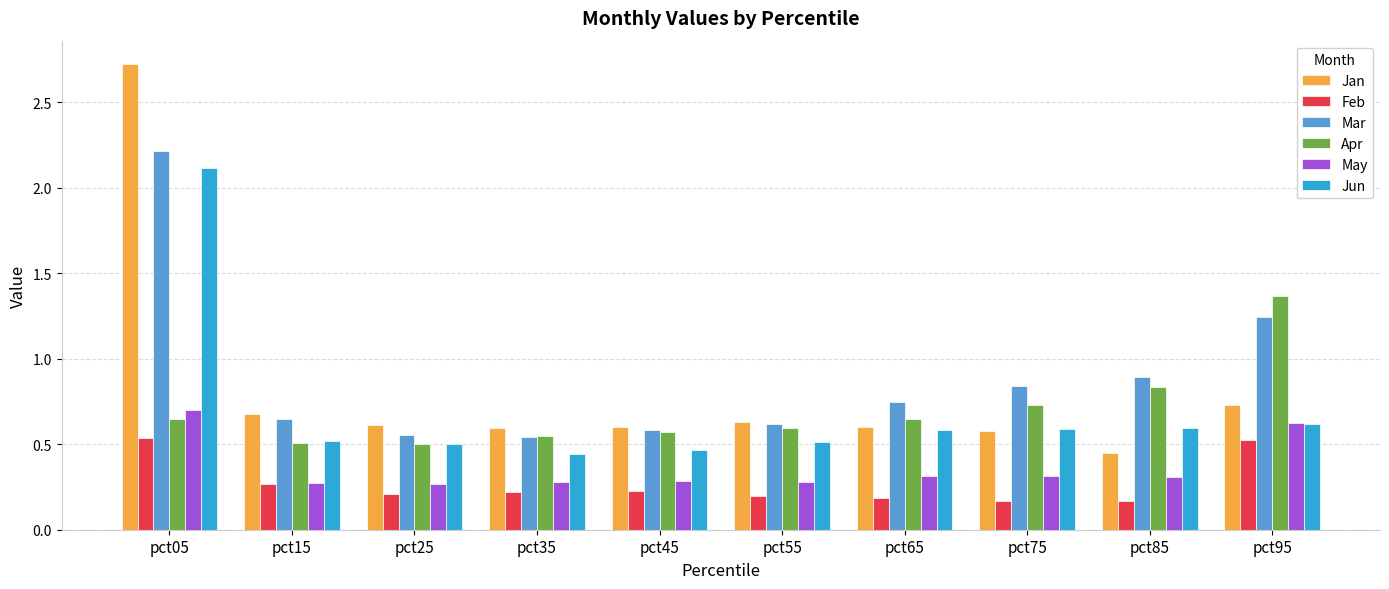

Which series changed the most between pct85 and pct95?

Apr